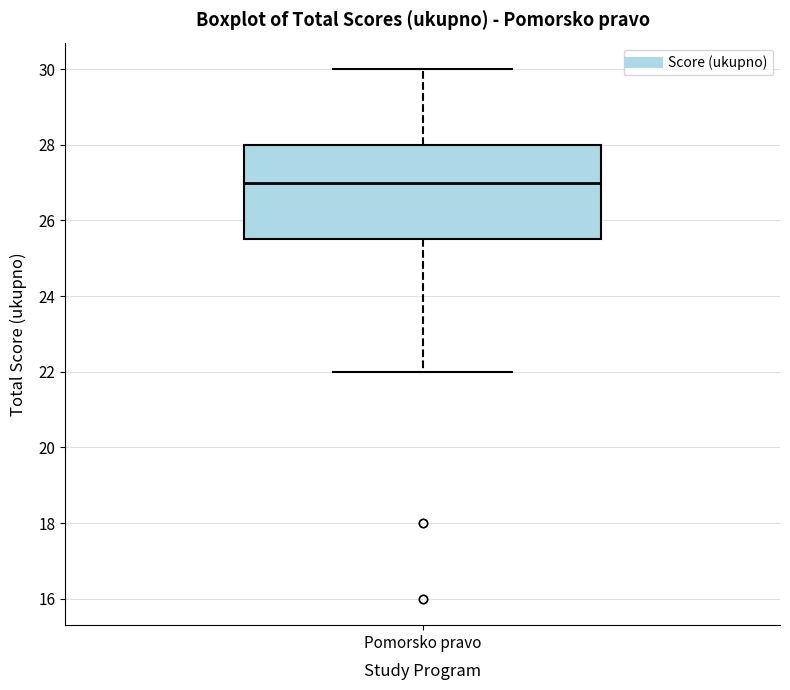

Transcribe this box plot: give where the median line is, the range the box spans, and where the two whiskers end, as read against the y-axis. The values are not printed on the chart, so give them approximately, as read against the axis.

median 27.0, box 25.6 to 28.0, whiskers 22.0 to 30.0